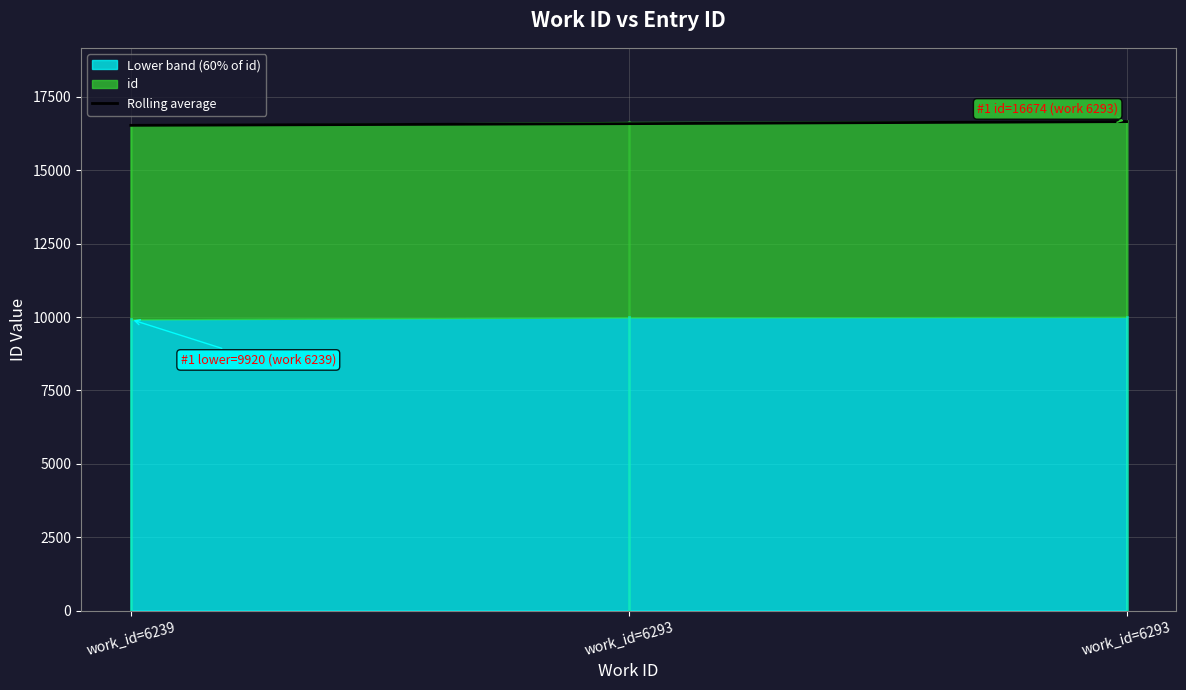

What is the sum of the values at work_id=6239 and work_id=6293?

33125